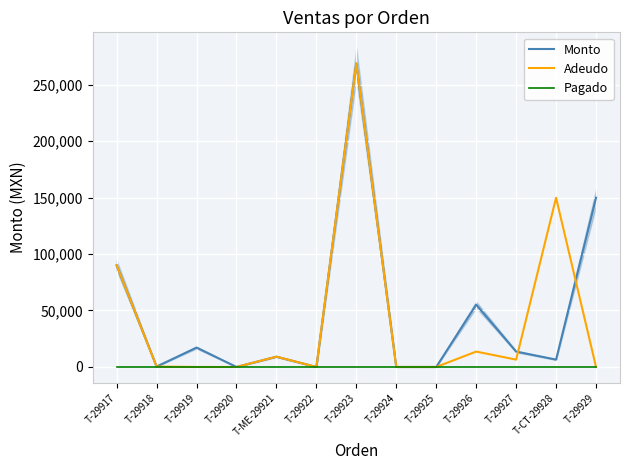

What is the difference between the second highest and second lowest values in the Monto series?

149800.0